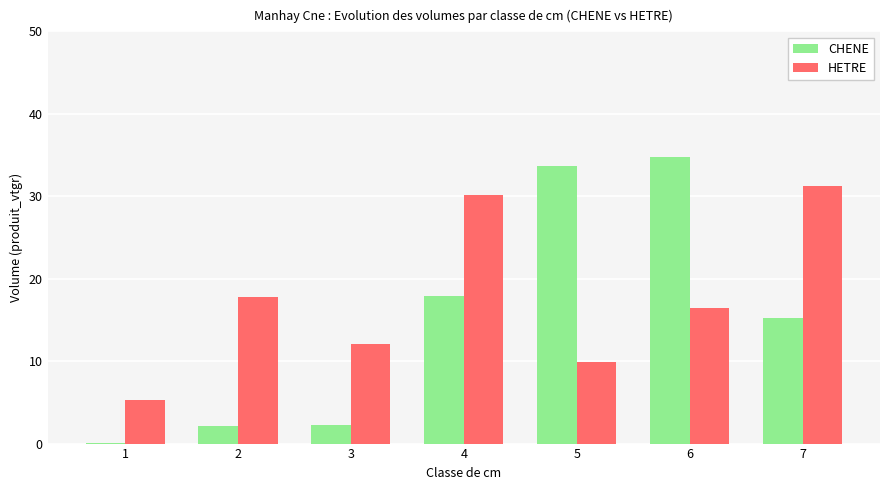

What is the sum of all HETRE values?

122.9